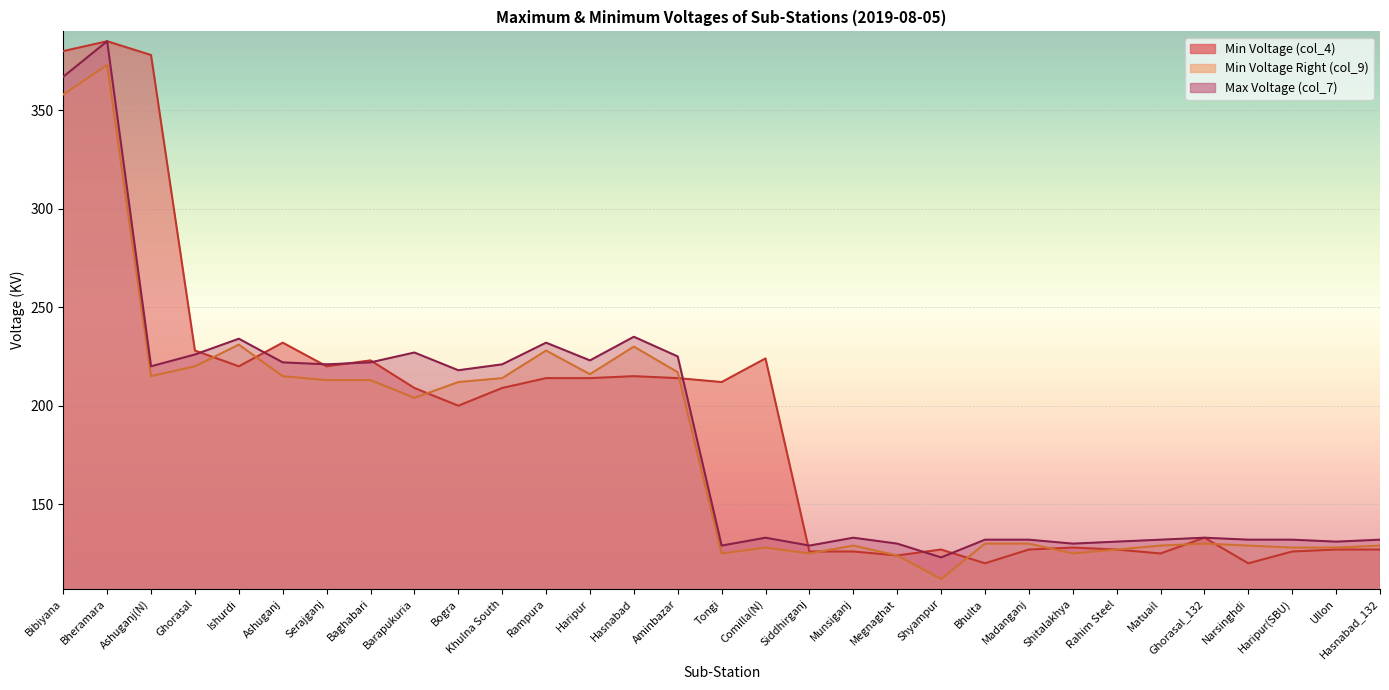

True or false: Max Voltage (col_7) and Min Voltage Right (col_9) cross at least once.

False